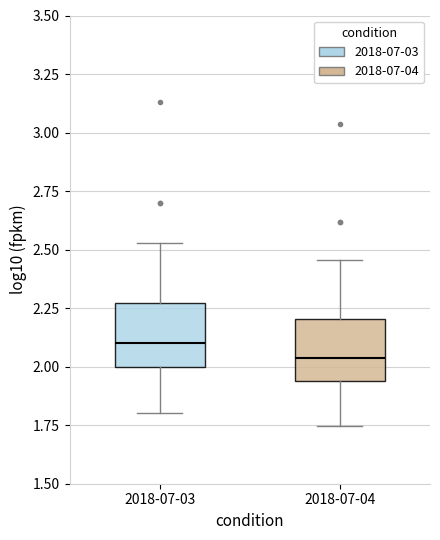

Reading left to right, transcribe this box plot: for each box, give where its median line is, the range the box spans, and where its two whiskers end, as read against the y-axis. The values are not printed on the chart, so give them approximately, as read against the axis.

2018-07-03: median 2.10, box 2.00 to 2.25, whiskers 1.80 to 2.55
2018-07-04: median 2.05, box 1.95 to 2.20, whiskers 1.75 to 2.45